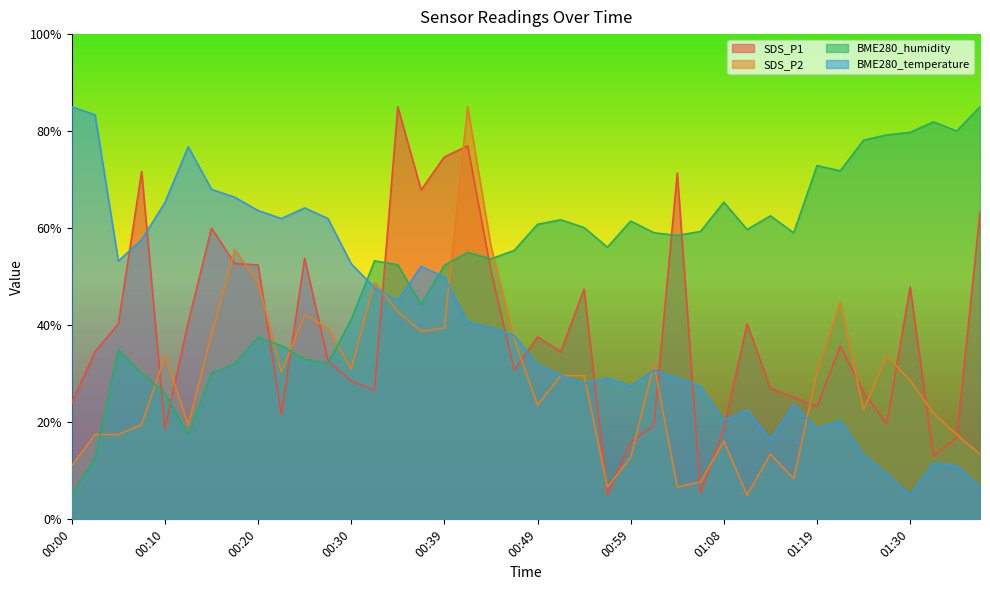

What position from the left is 00:56?

24